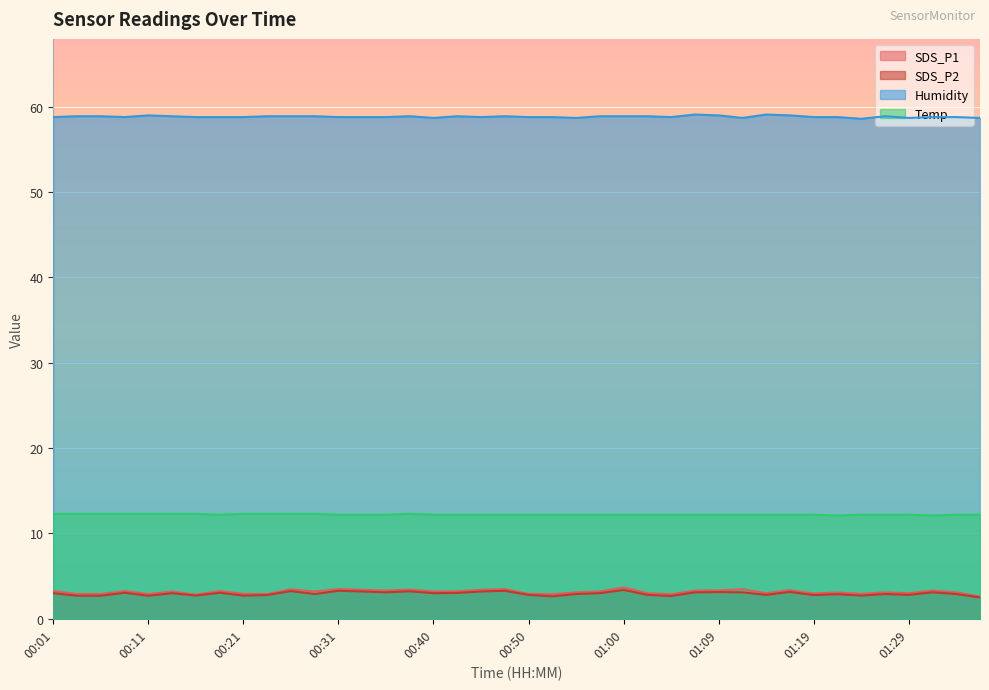

Which series has the widest spread of values?

SDS_P1